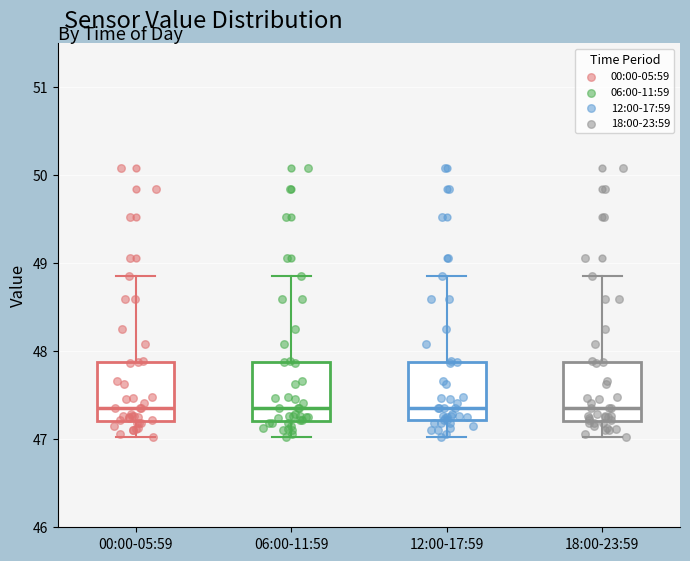

Reading left to right, transcribe this box plot: for each box, give where its median line is, the range the box spans, and where its two whiskers end, as read against the y-axis. The values are not printed on the chart, so give them approximately, as read against the axis.

00:00-05:59: median 47.4, box 47.2 to 47.9, whiskers 47.0 to 48.9
06:00-11:59: median 47.4, box 47.2 to 47.9, whiskers 47.0 to 48.9
12:00-17:59: median 47.4, box 47.2 to 47.9, whiskers 47.0 to 48.9
18:00-23:59: median 47.4, box 47.2 to 47.9, whiskers 47.0 to 48.9